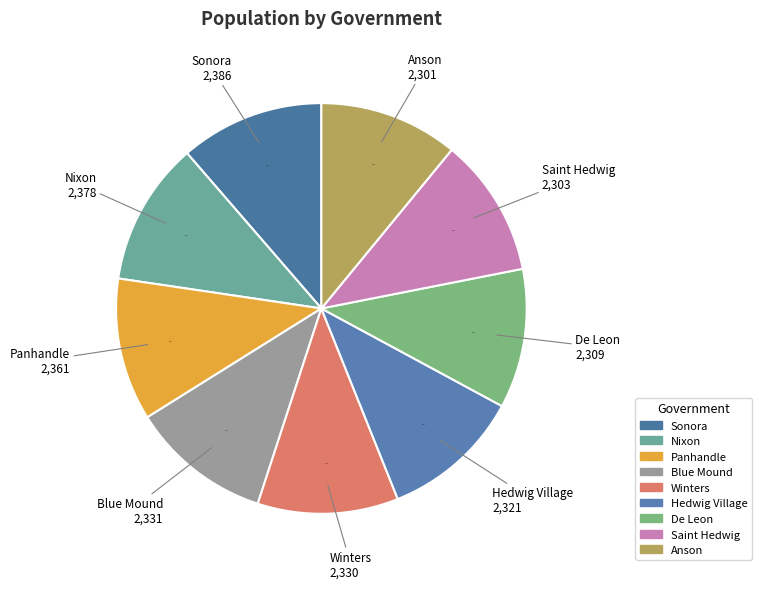

The Sonora slice represents 25% of the pie. True or false?

False